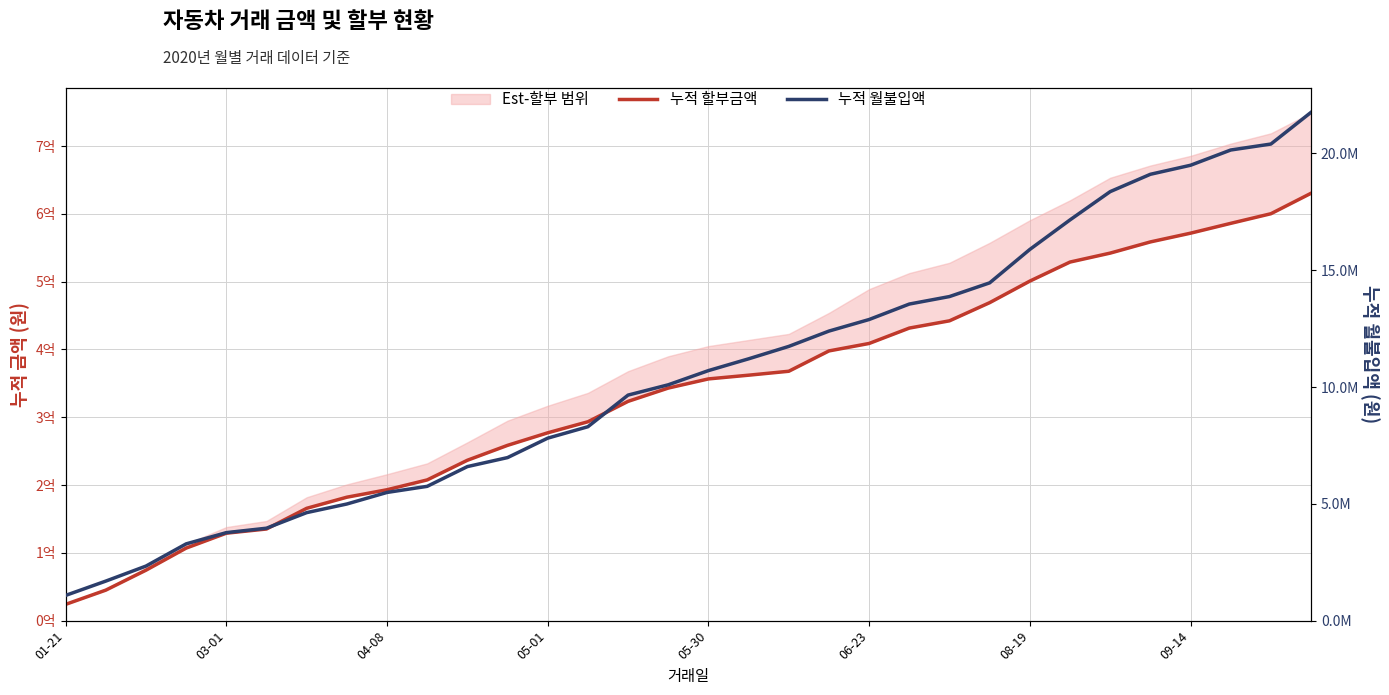

Count the number of categories in the chart.

32